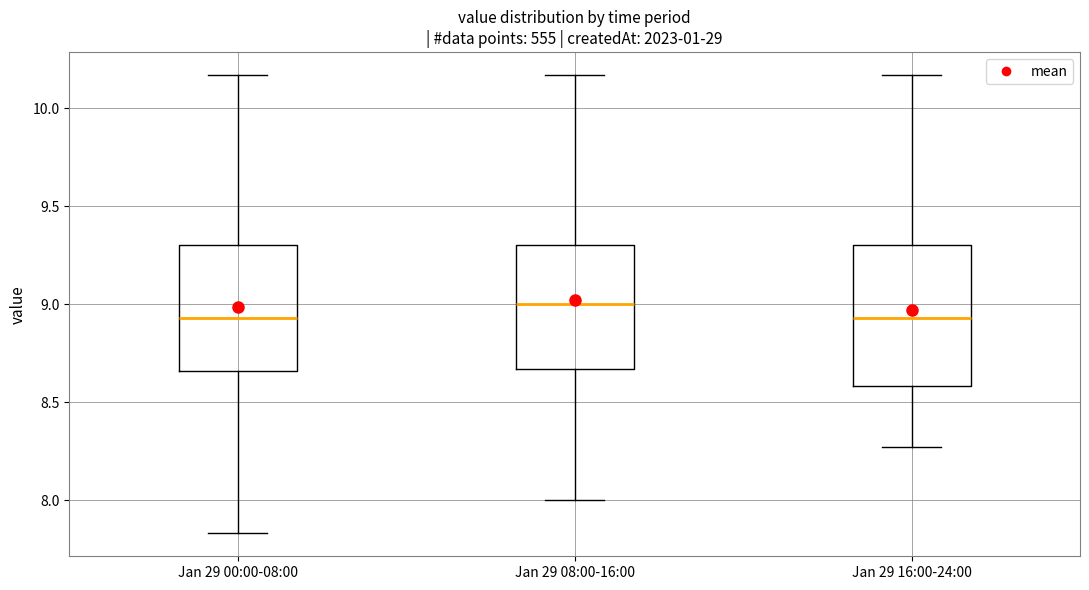

Reading left to right, read every box against the y-axis: the position of its median line, the range the box covers, and the ends of its whiskers. The values are not printed on the chart, so give them approximately, as read against the axis.

Jan 29 00:00-08:00: median 8.95, box 8.65 to 9.30, whiskers 7.85 to 10.15
Jan 29 08:00-16:00: median 9.00, box 8.65 to 9.30, whiskers 8.00 to 10.15
Jan 29 16:00-24:00: median 8.95, box 8.60 to 9.30, whiskers 8.25 to 10.15